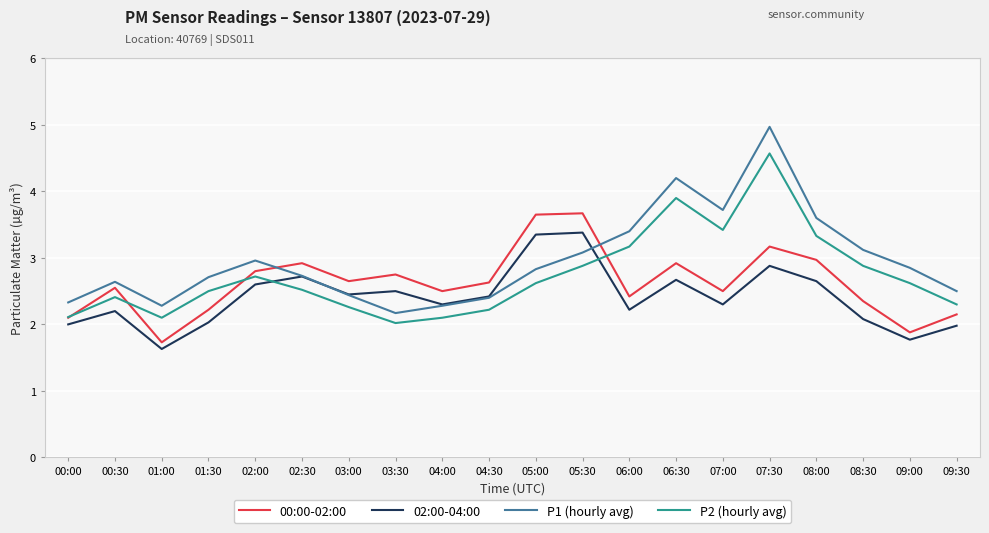

What is the difference between the 02:00-04:00 values at 03:30 and 09:30?

0.5